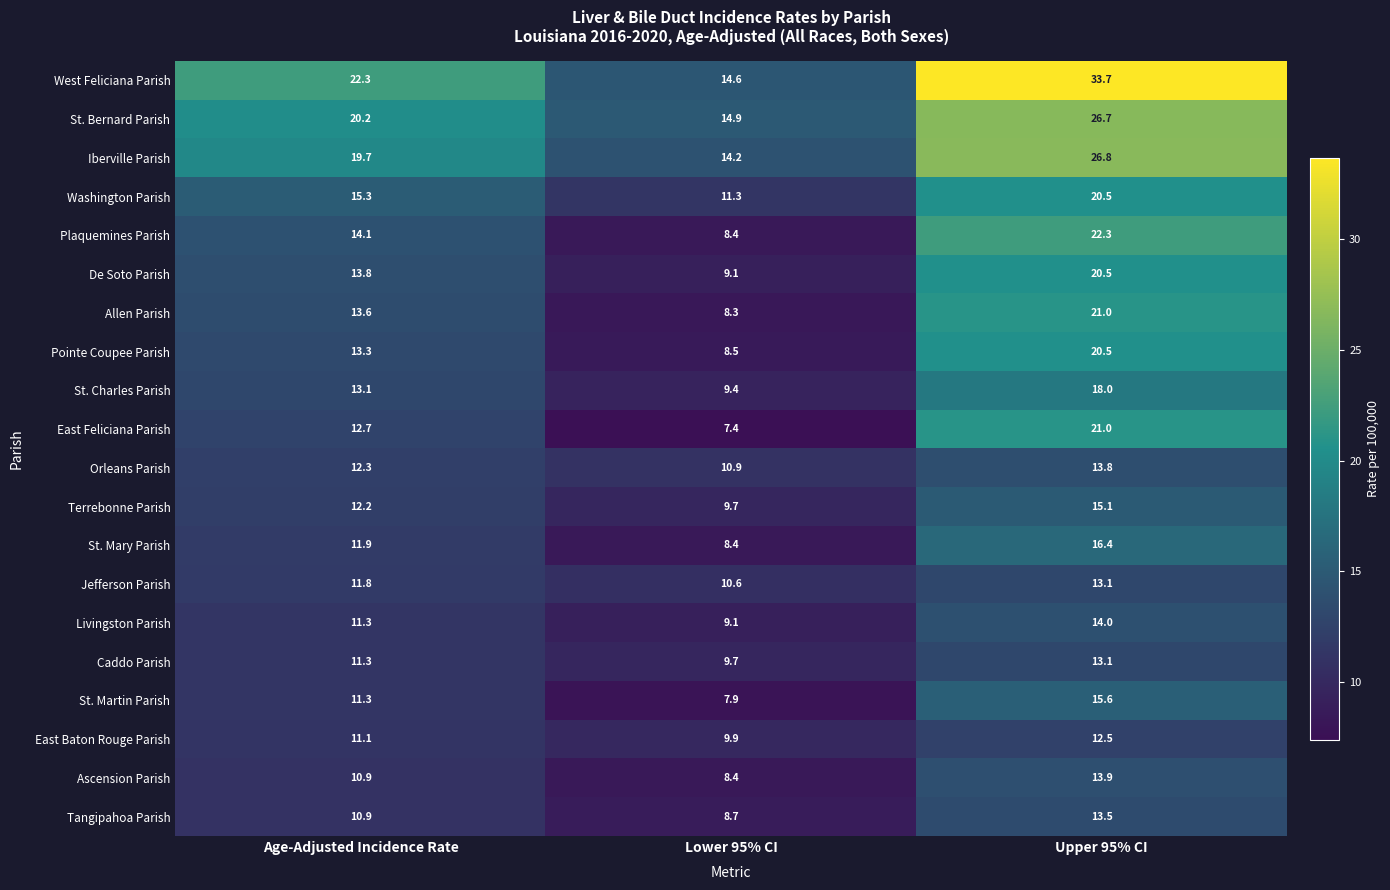

True or false: Ascension Parish has a value of 13.9 at Upper 95% CI.

True